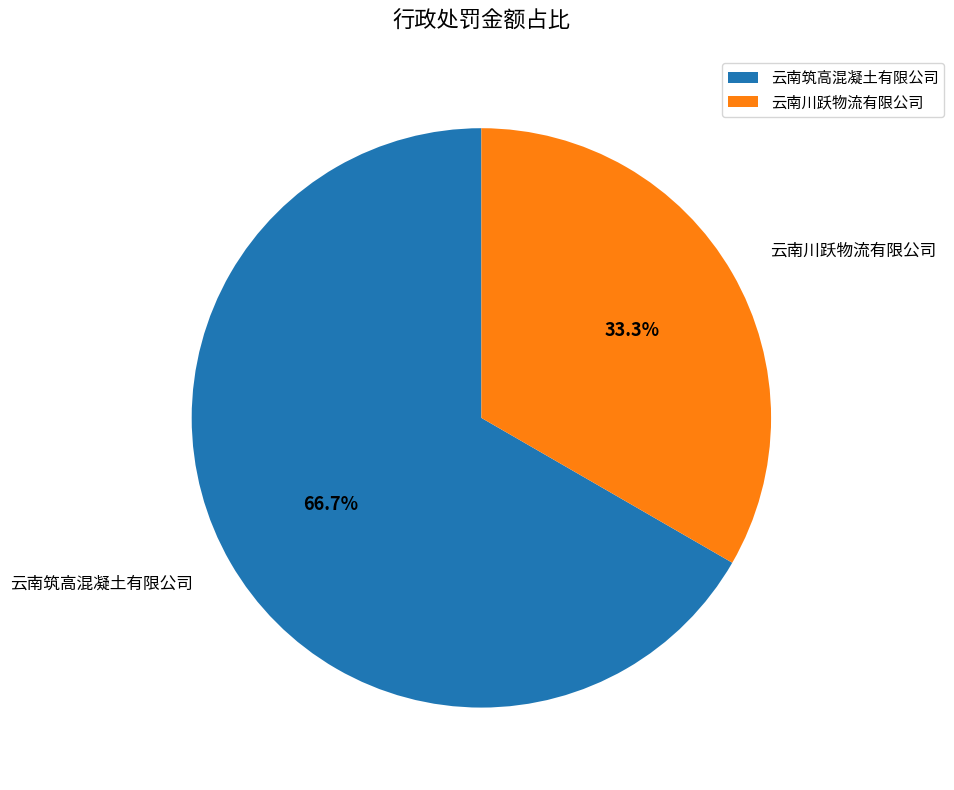

Combined, do 云南筑高混凝土有限公司 and 云南川跃物流有限公司 account for over 50%?

Yes